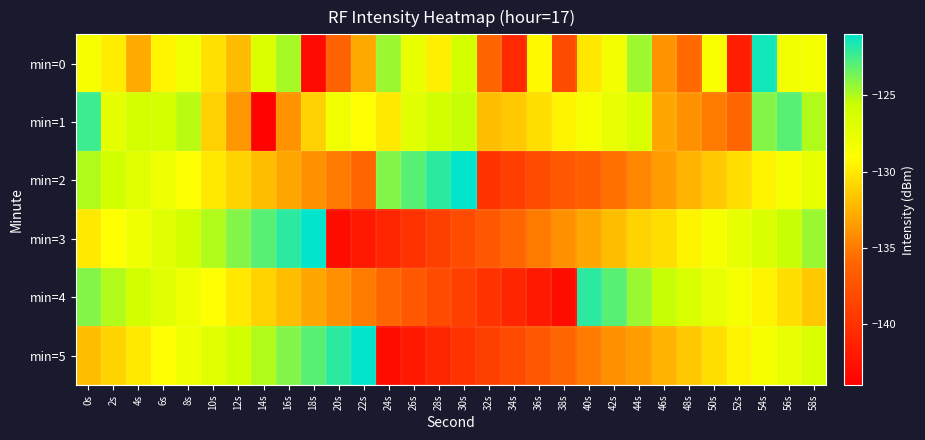

Which series has the largest range (max minus min)?

min=3